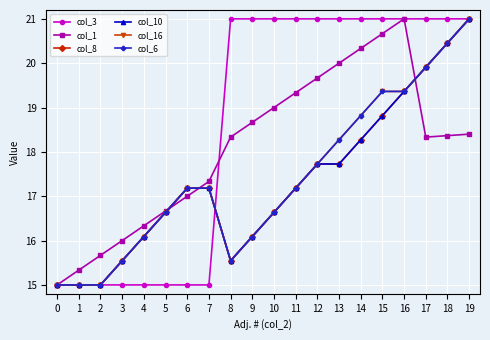

Is this an area chart (filled region under the line)?

No